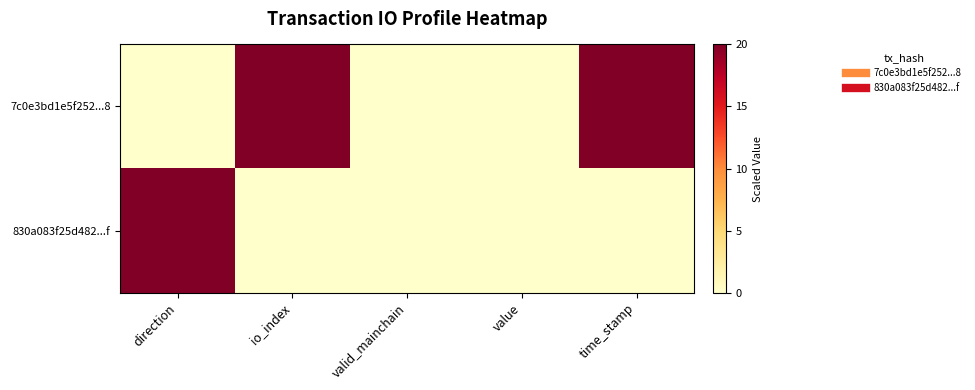

Which label corresponds to the smallest value in the chart?

direction